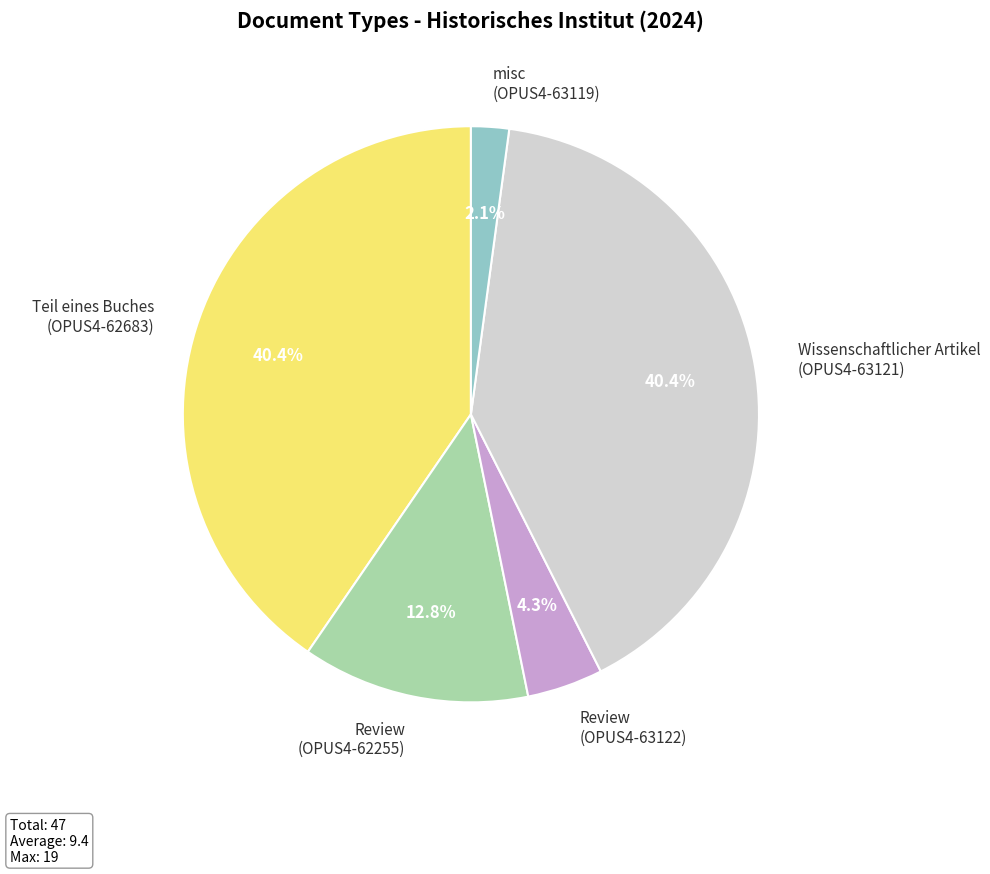

Is the sum of Review (OPUS4-62255) and Wissenschaftlicher Artikel (OPUS4-63121) greater than half?

Yes